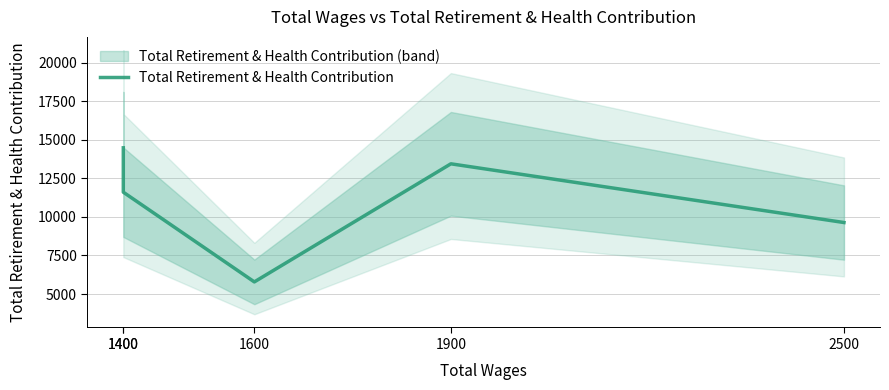

The value at 1600 is 5786. True or false?

True